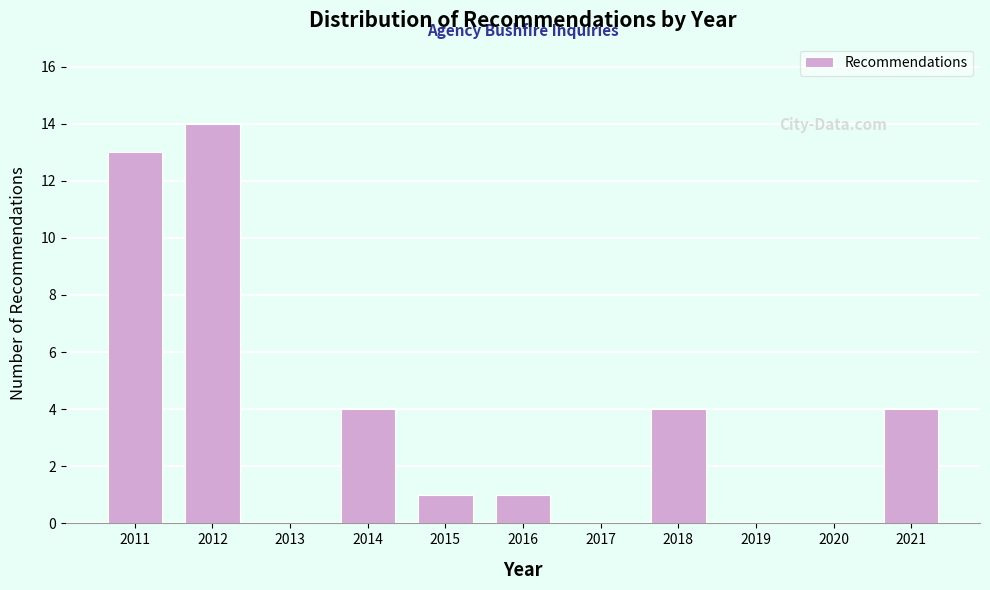

Reading left to right, list all the values displayed in this chart.

2011=13	2012=14	2013=0	2014=4	2015=1	2016=1	2017=0	2018=4	2019=0	2020=0	2021=4